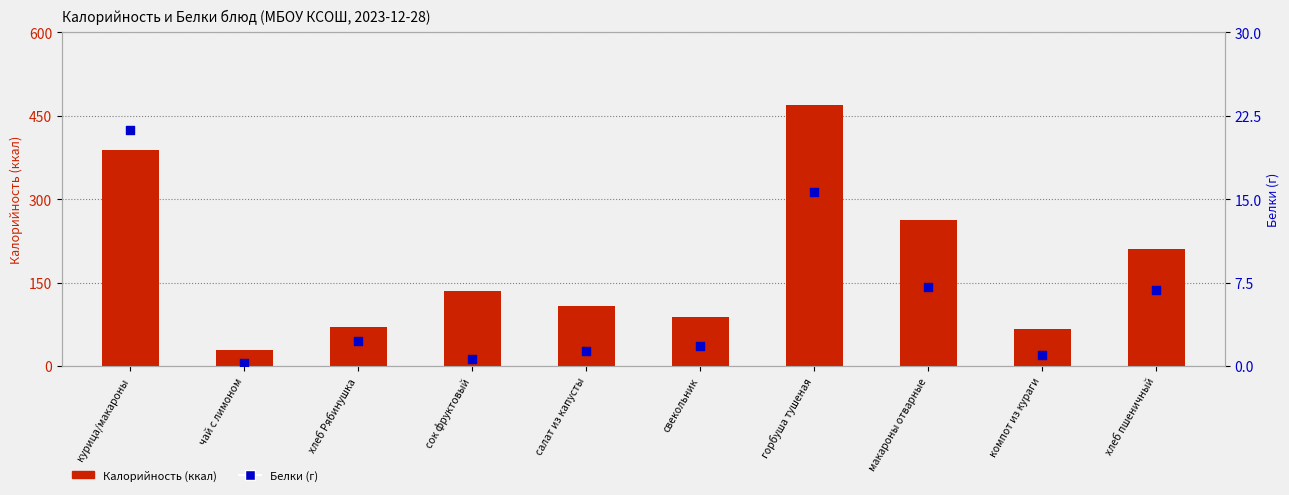

Which series reaches the minimum Y coordinate?

Белки